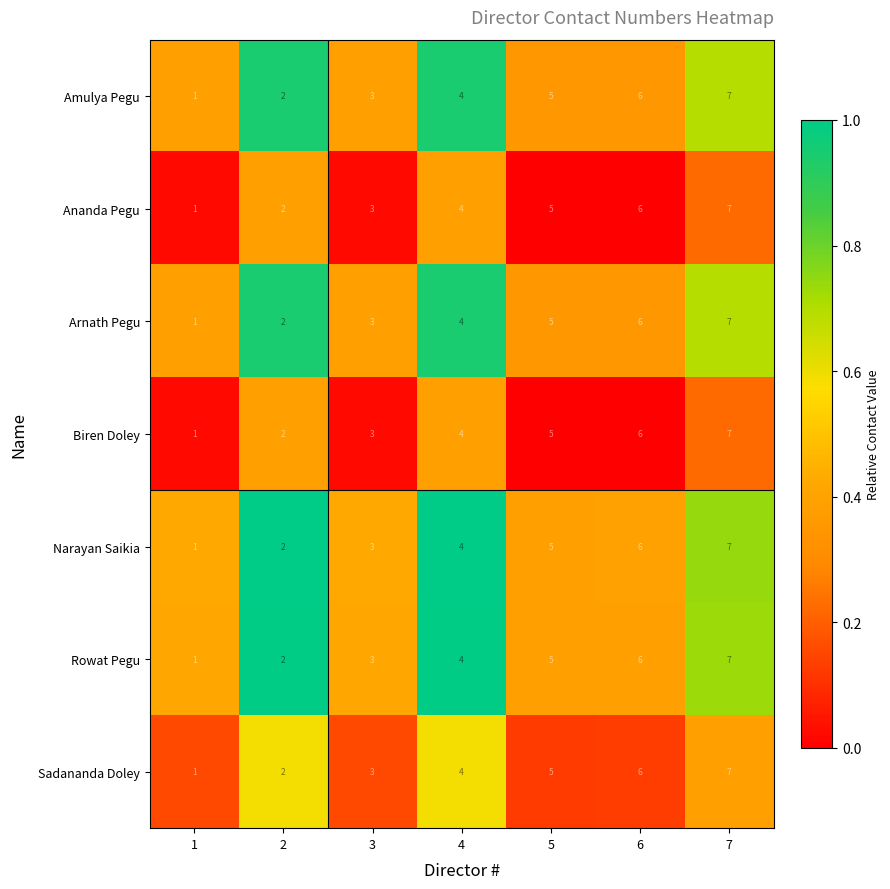

True or false: Biren Doley has a value of 1 at 1.

True